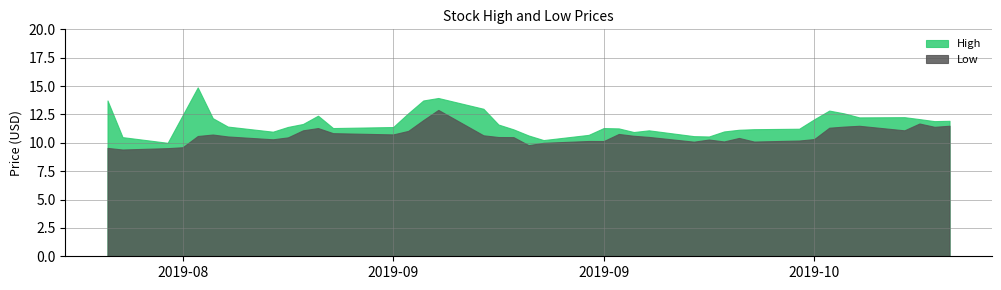

What is the label of the 16th point from the left?

2019-09-06